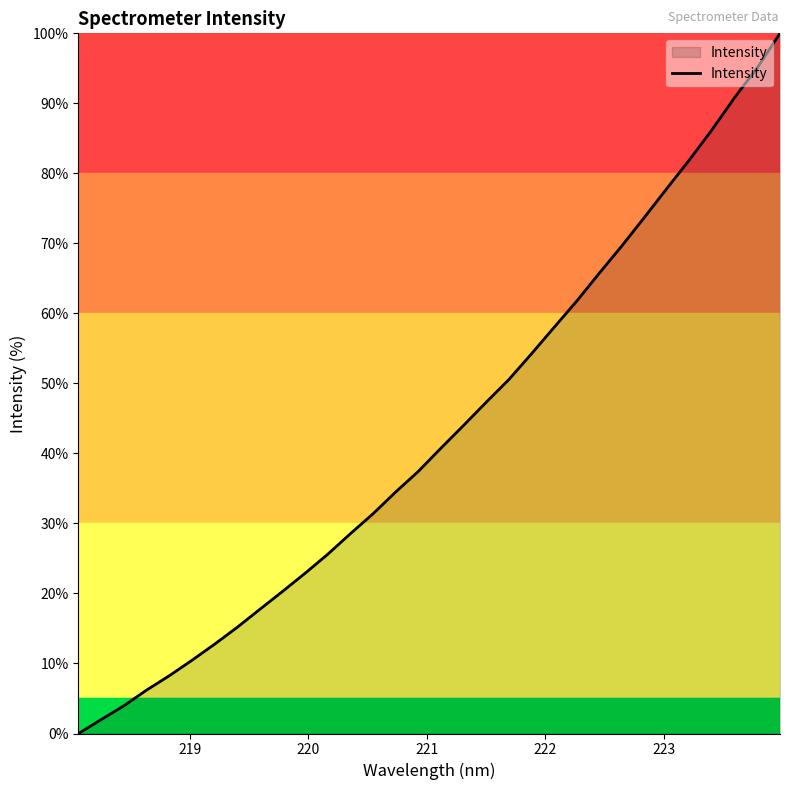

What is the greatest value displayed?

100.0